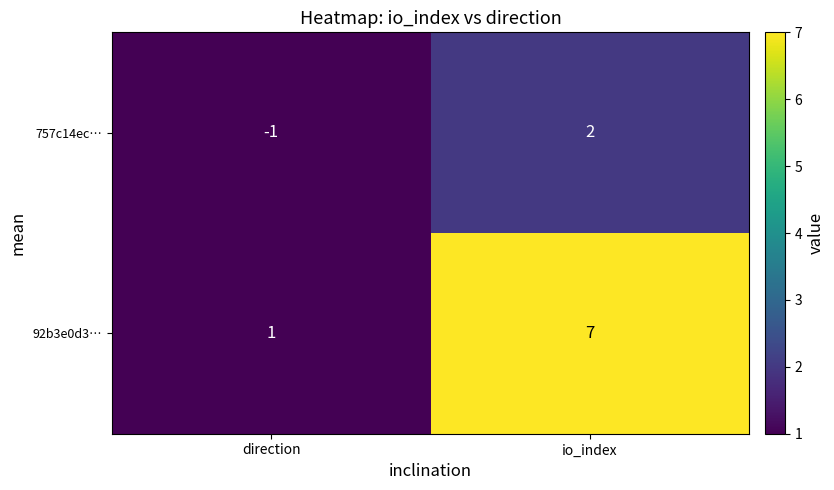

What is the total value across all series at direction?

0